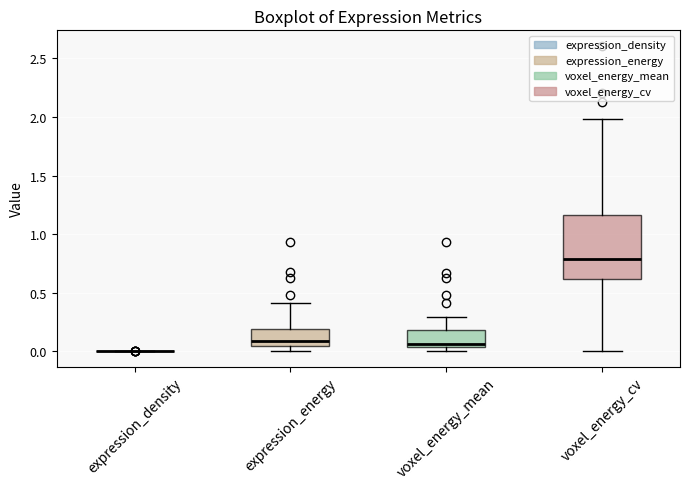

Reading left to right, read every box against the y-axis: the position of its median line, the range the box covers, and the ends of its whiskers. The values are not printed on the chart, so give them approximately, as read against the axis.

expression_density: box collapsed to a line at 0.00, whiskers 0.00 to 0.00
expression_energy: median 0.10, box 0.05 to 0.20, whiskers 0.00 to 0.40
voxel_energy_mean: median 0.05 (just above the box's lower edge), box 0.05 to 0.20, whiskers 0.00 to 0.30
voxel_energy_cv: median 0.80, box 0.60 to 1.15, whiskers 0.00 to 2.00